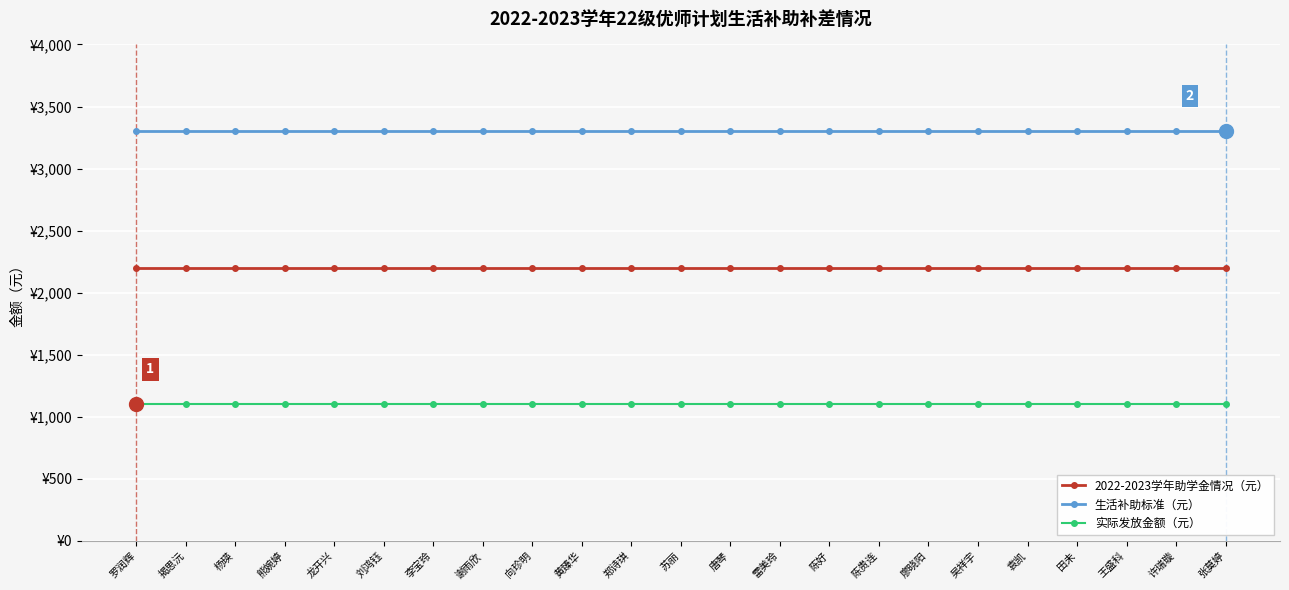

Rank the series at 揭思沅 from lowest to highest value.

实际发放金额（元）, 2022-2023学年助学金情况（元）, 生活补助标准（元）